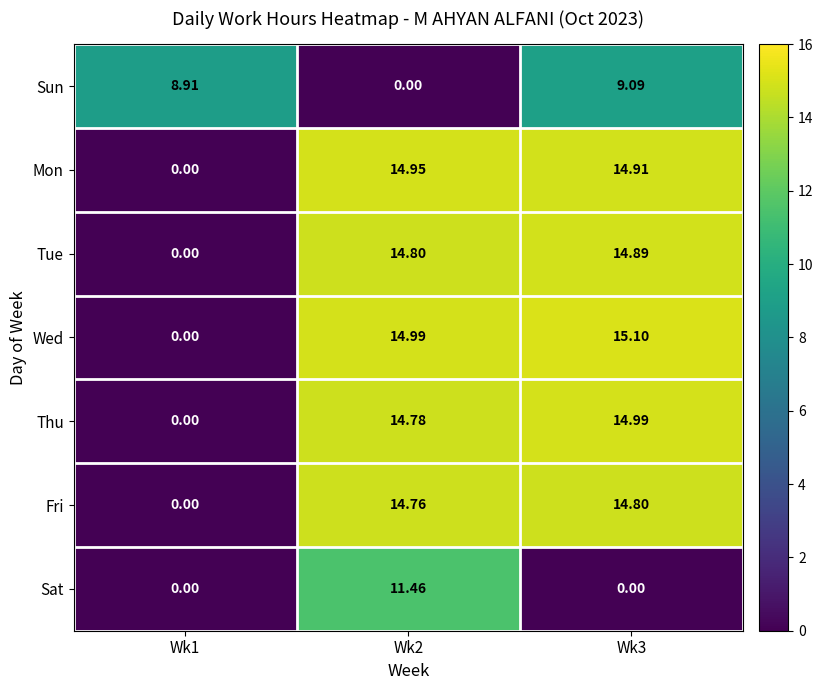

Rank the series by their maximum value, from highest to lowest.

Wed, Thu, Mon, Tue, Fri, Sat, Sun